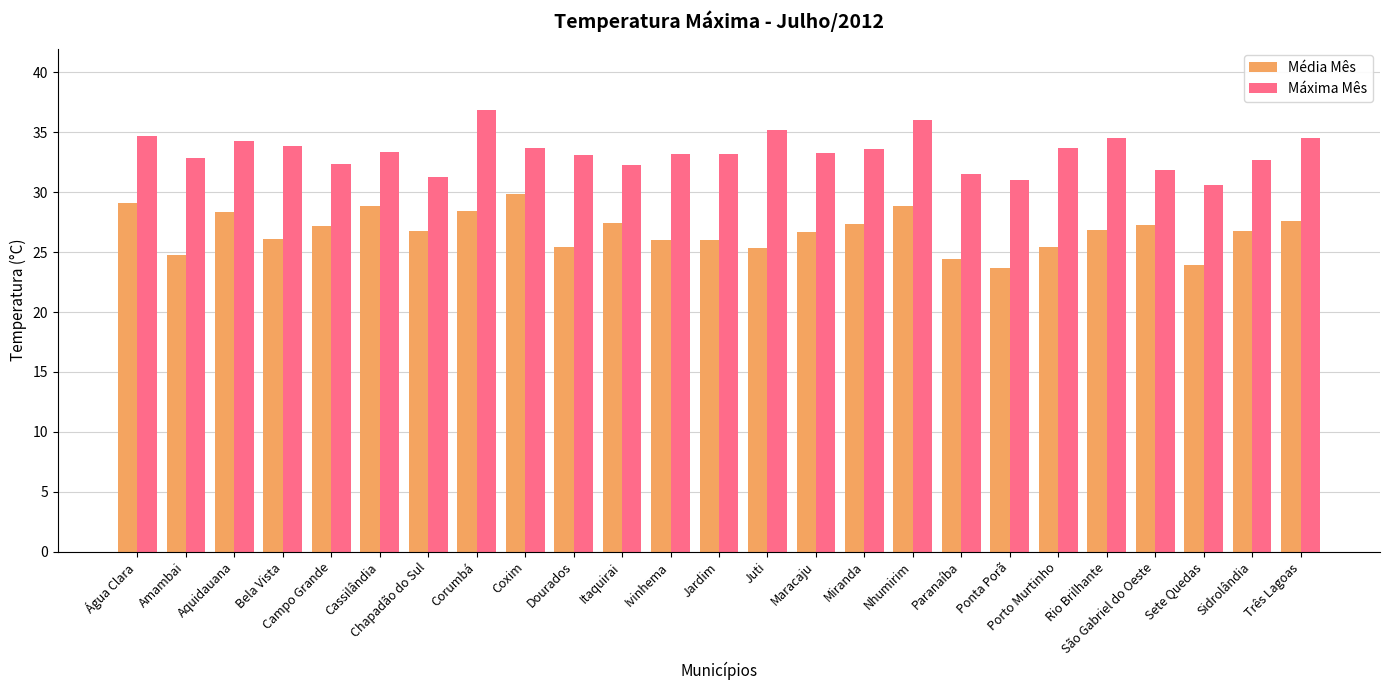

Which series has the largest total across all categories?

Máxima Mês